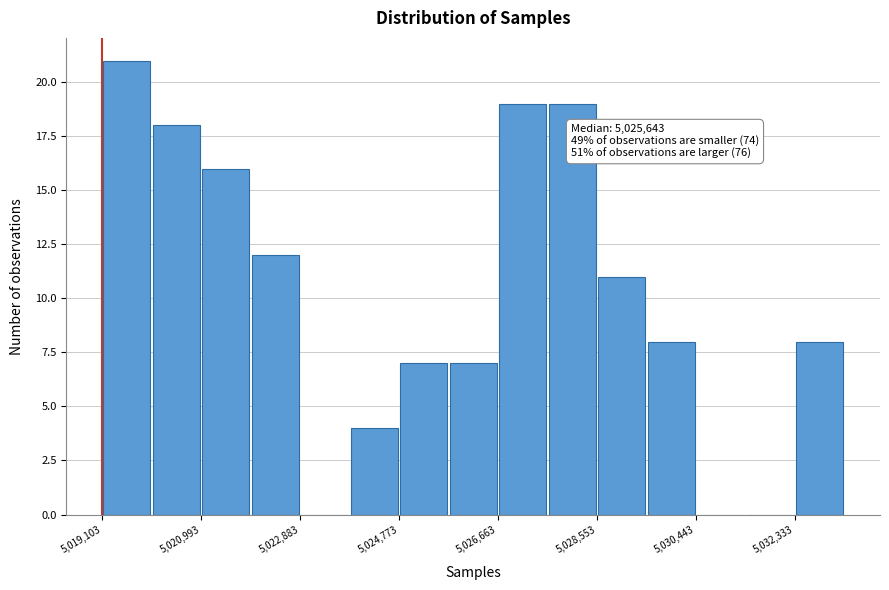

Which range on the x-axis has the tallest bar?

5019200 to 5020000